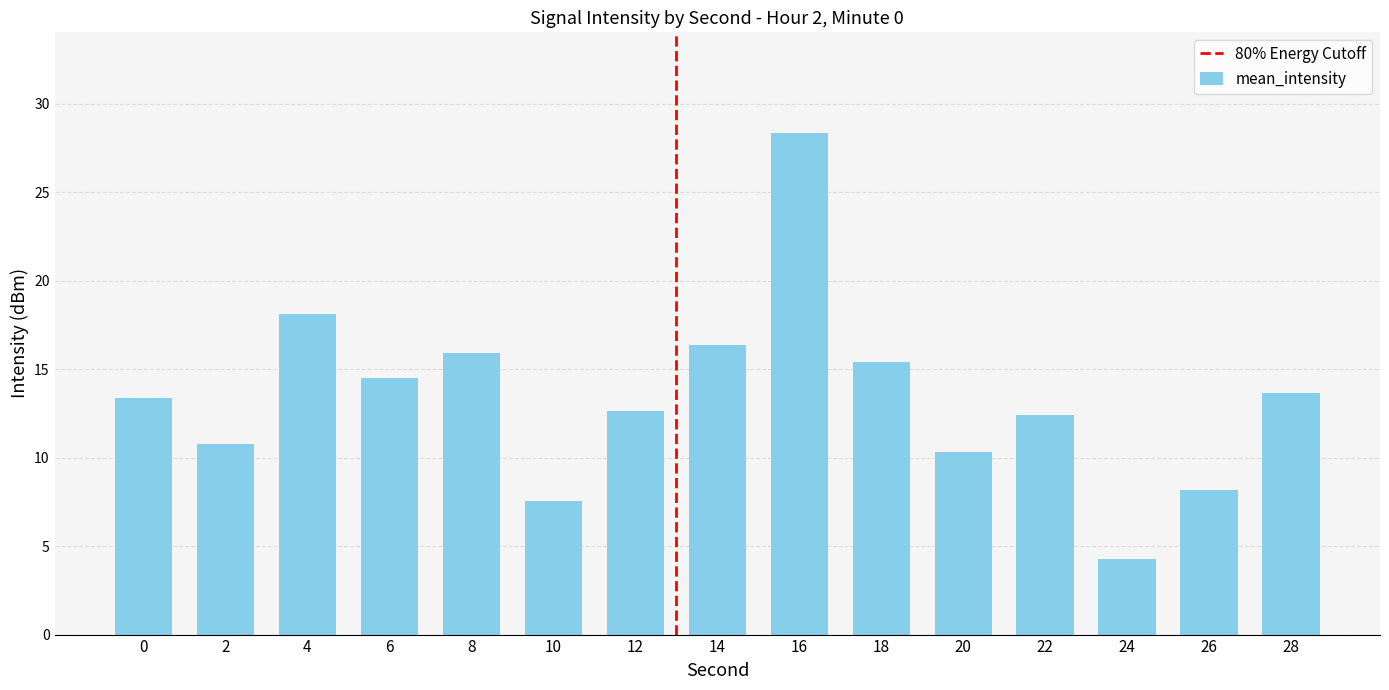

What is the change in value from 2 to 16?

+17.6